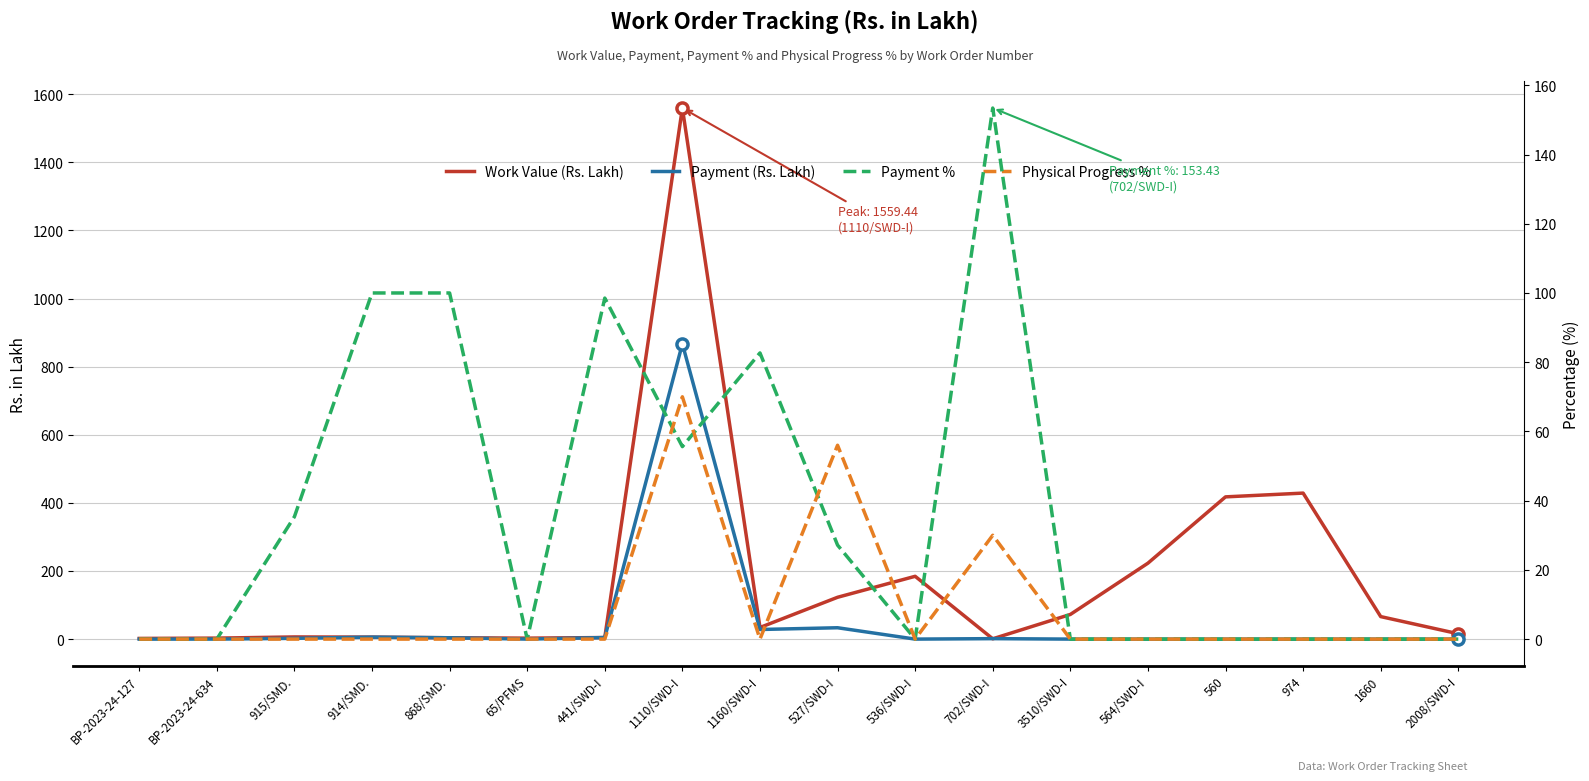

Where does the Work Value (Rs. Lakh) series first go above 34?

1110/SWD-I